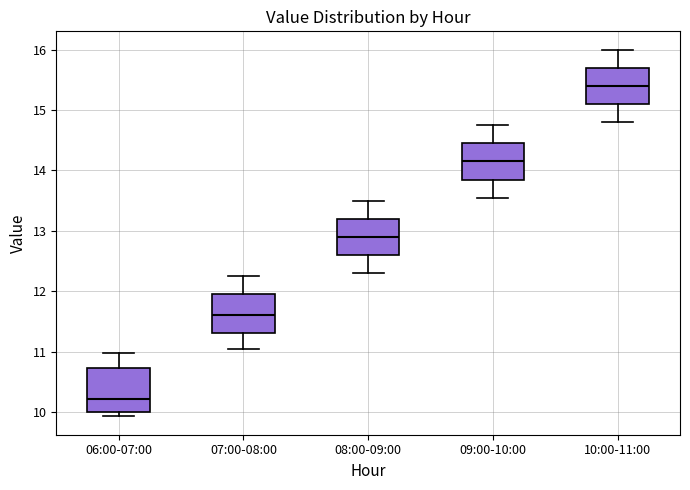

Reading left to right, transcribe this box plot: for each box, give where its median line is, the range the box spans, and where its two whiskers end, as read against the y-axis. The values are not printed on the chart, so give them approximately, as read against the axis.

06:00-07:00: median 10.2, box 10.0 to 10.7, whiskers 9.9 to 11.0
07:00-08:00: median 11.6, box 11.3 to 12.0, whiskers 11.1 to 12.3
08:00-09:00: median 12.9, box 12.6 to 13.2, whiskers 12.3 to 13.5
09:00-10:00: median 14.2, box 13.9 to 14.5, whiskers 13.6 to 14.8
10:00-11:00: median 15.4, box 15.1 to 15.7, whiskers 14.8 to 16.0